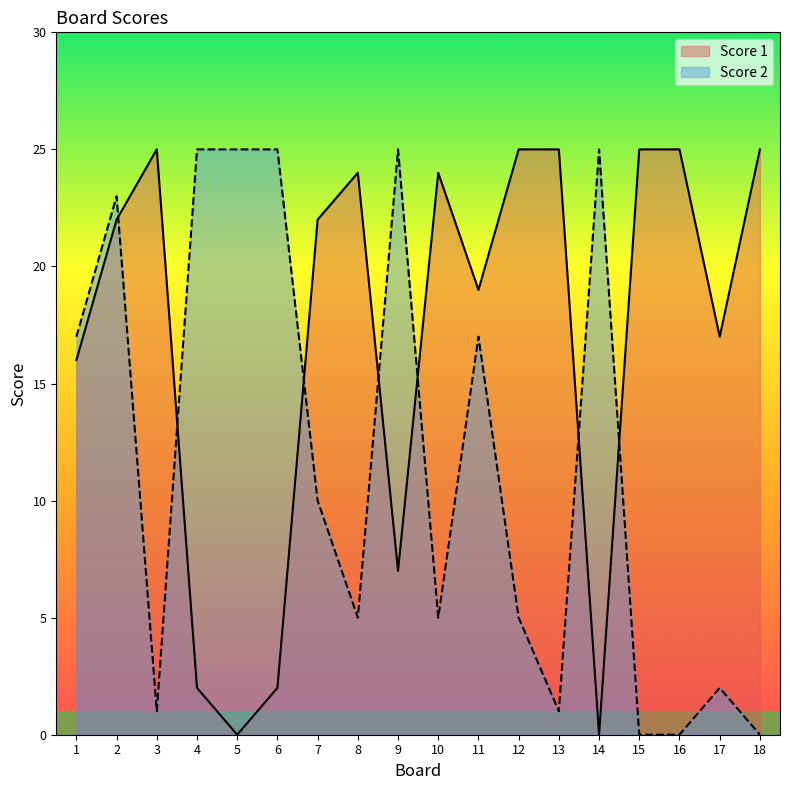

At which label is Score 2 closest to 12?

7